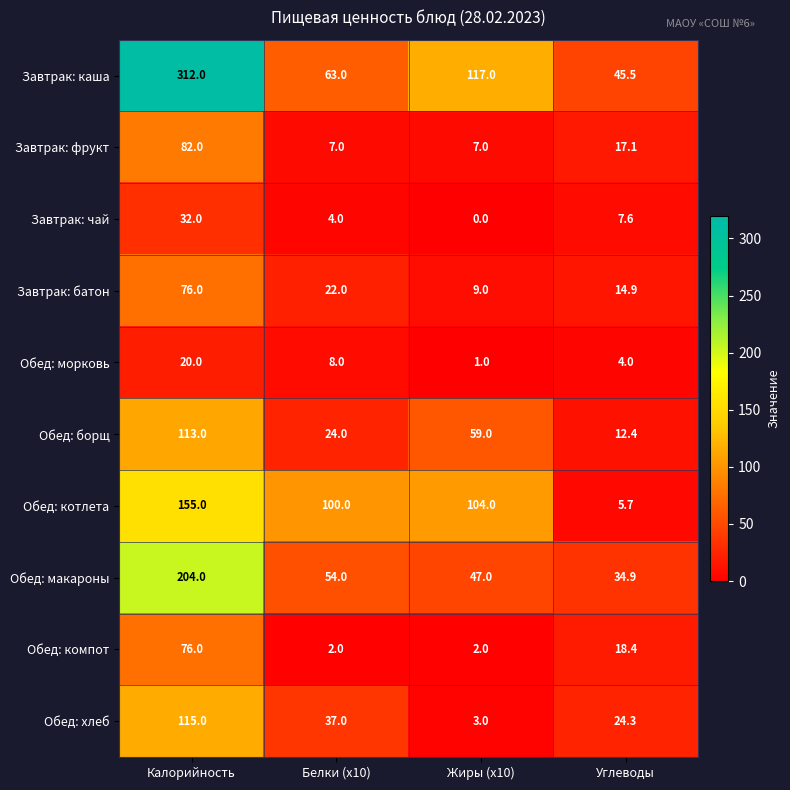

Between Калорийность and Жиры (x10), which series saw the biggest shift?

Завтрак: каша